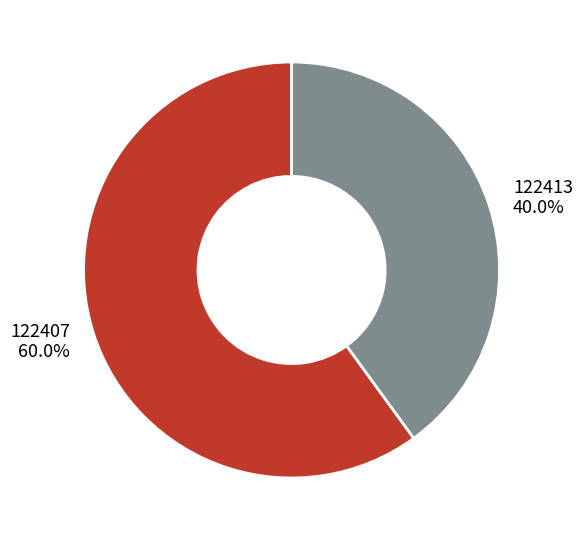

To the nearest percent, what portion does 122413 represent?

40%